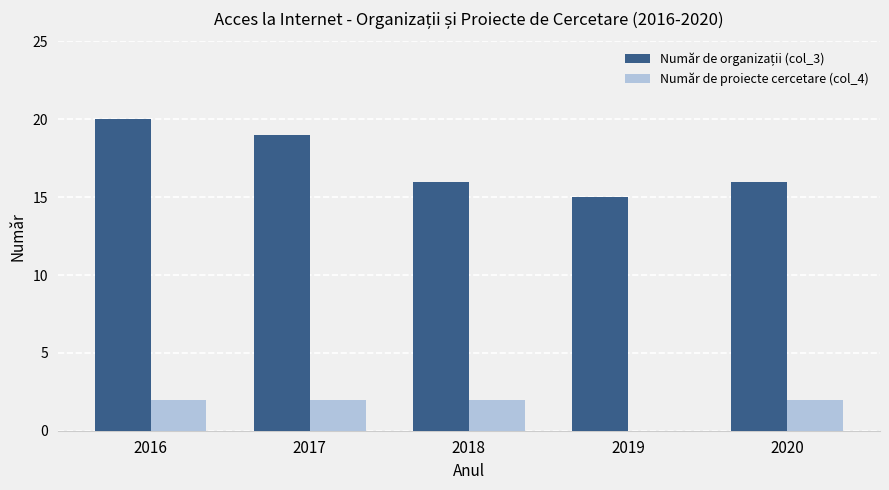

The Număr de proiecte cercetare (col_4) series shows 2 at 2018. True or false?

True